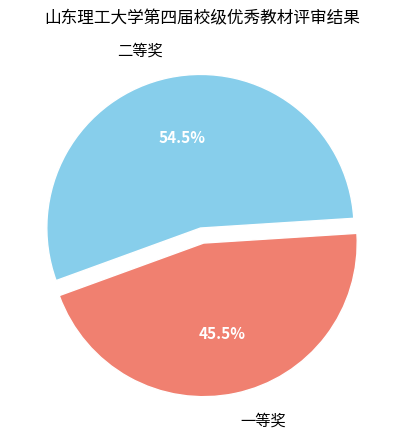

To the nearest percent, what is the difference between the largest and smallest slice percentages?

9%